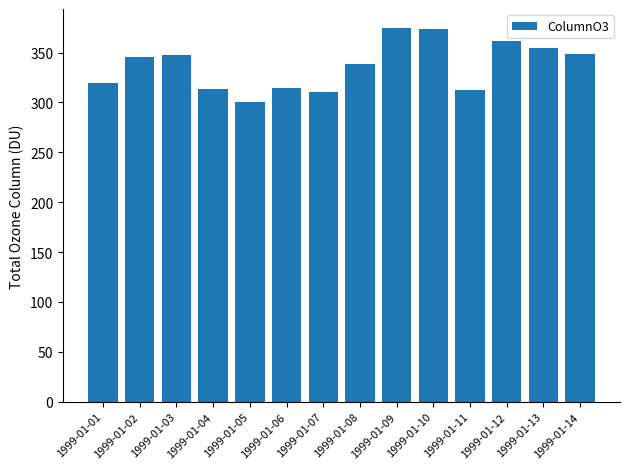

Are the bars grouped side by side (vs. stacked)?

No